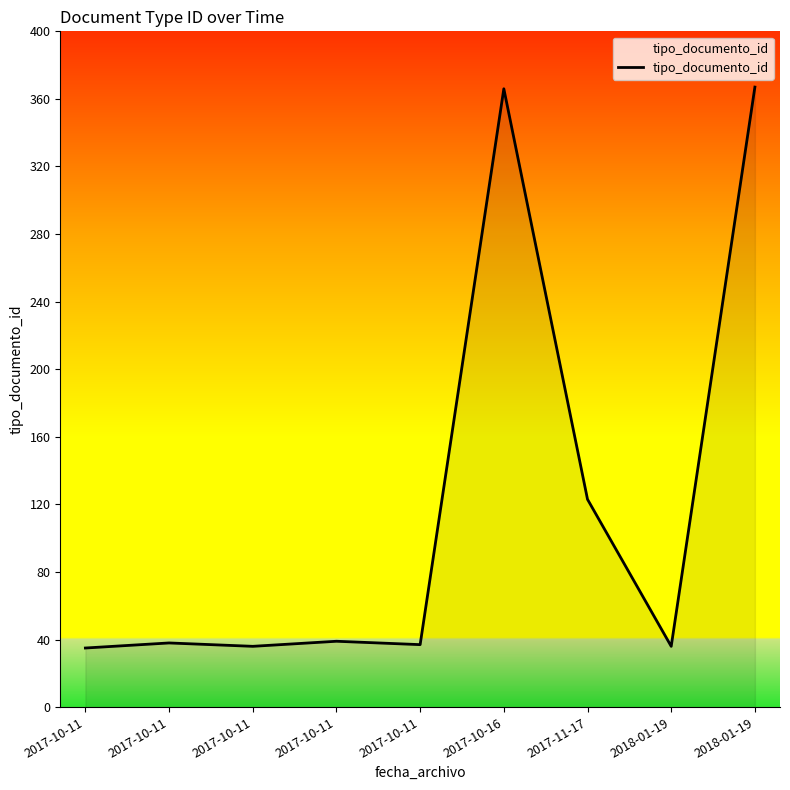

Does the chart display data point markers on the line(s)?

No